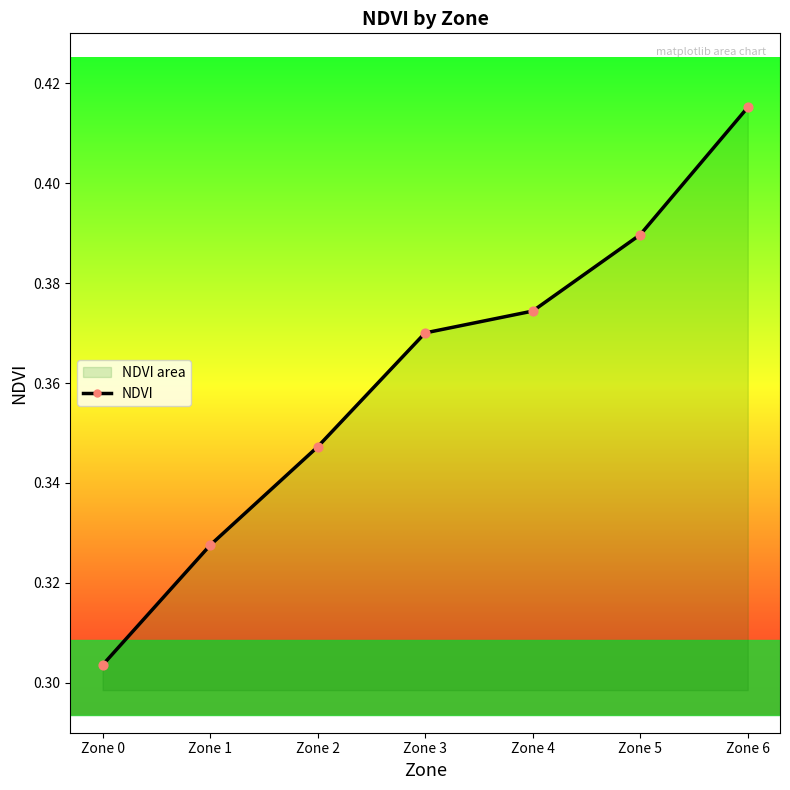

Between Zone 4 and Zone 1, which is larger?

Zone 4